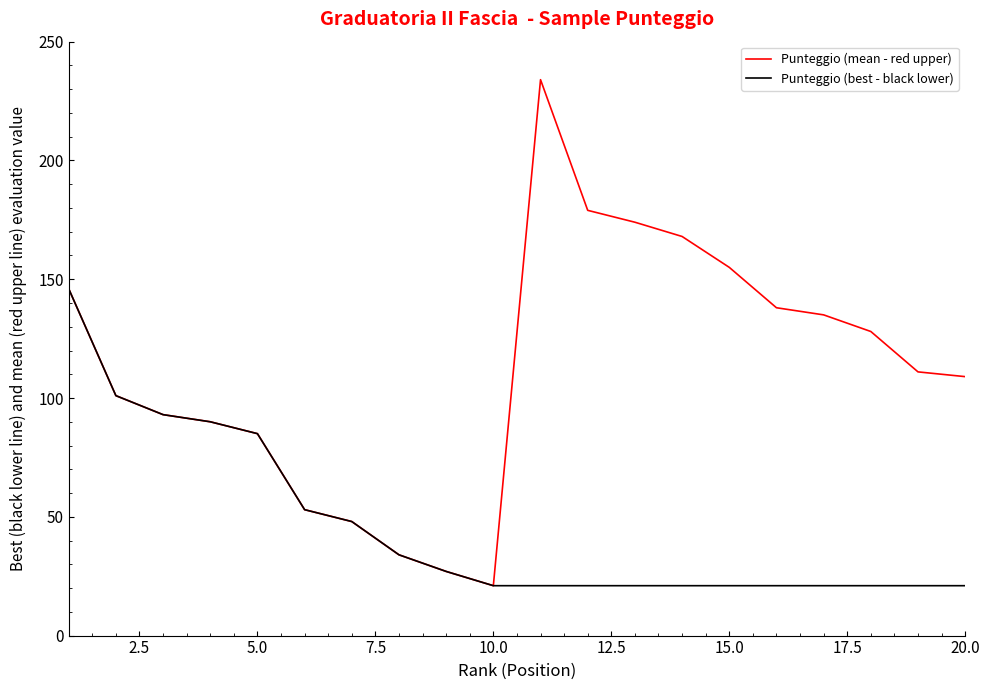

Which series has the largest range (max minus min)?

Punteggio (mean - red upper)